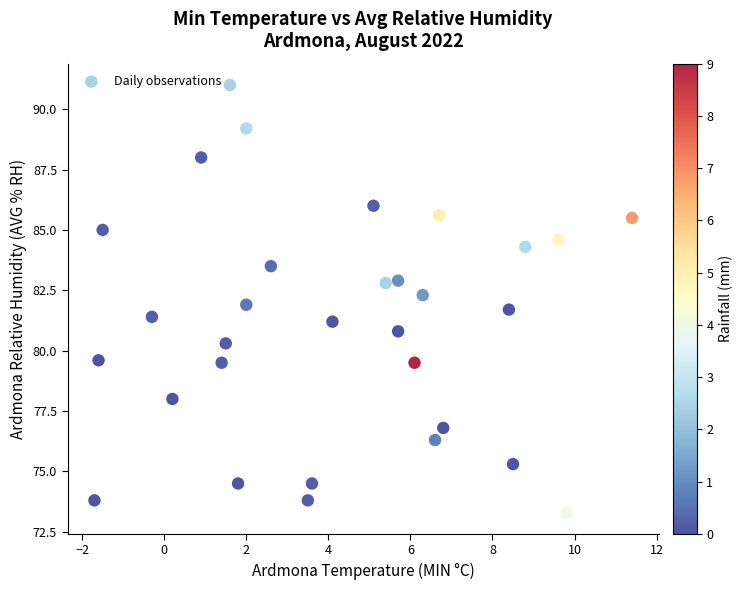

What is the range of X values (max minus min)?

13.1